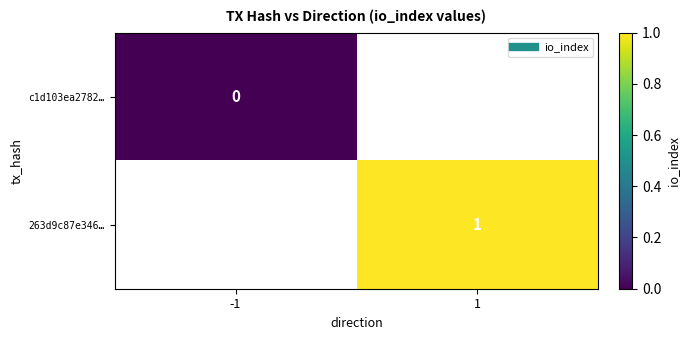

At how many categories does at least one series exceed 0?

1